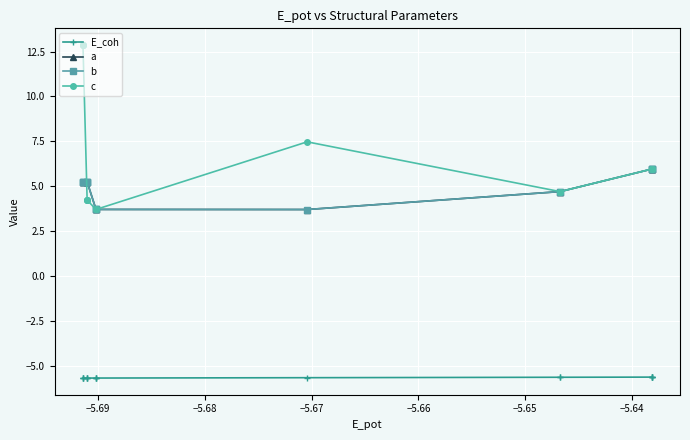

Is this an area chart (filled region under the line)?

No